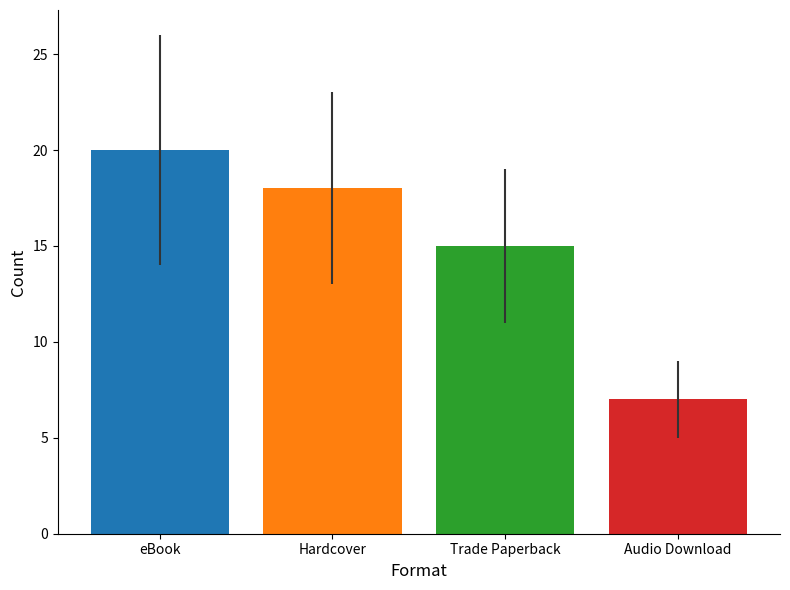

What is the maximum value shown in the chart?

20